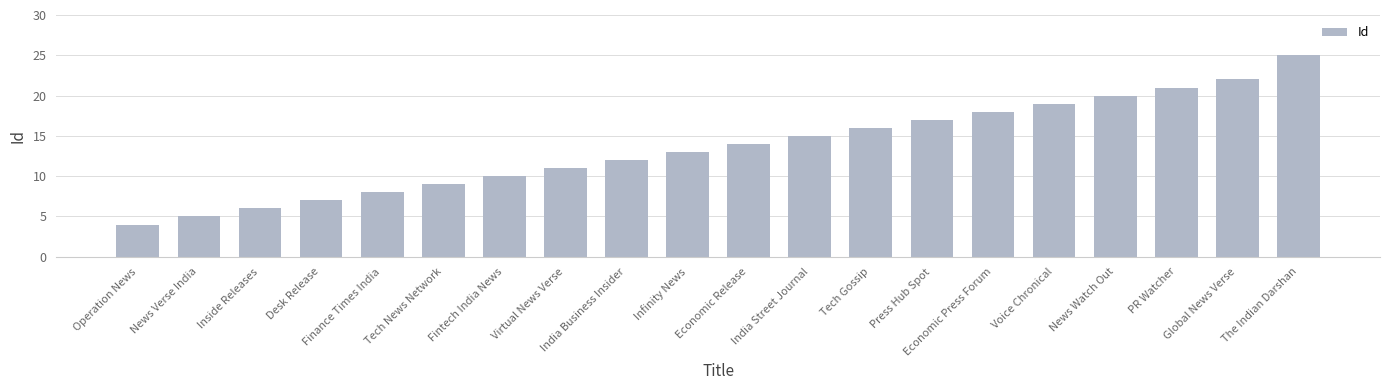

The chart shows a value of 18 at Economic Press Forum. True or false?

True